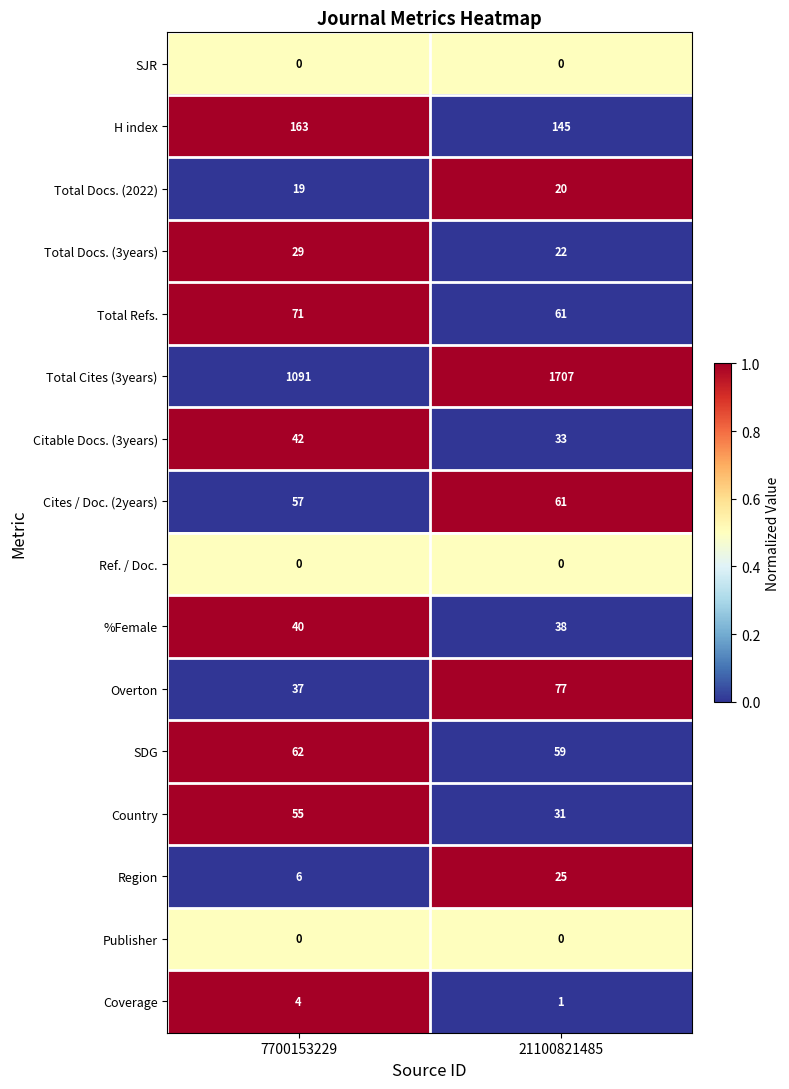

List the labels in order of %Female value, smallest first.

21100821485, 7700153229